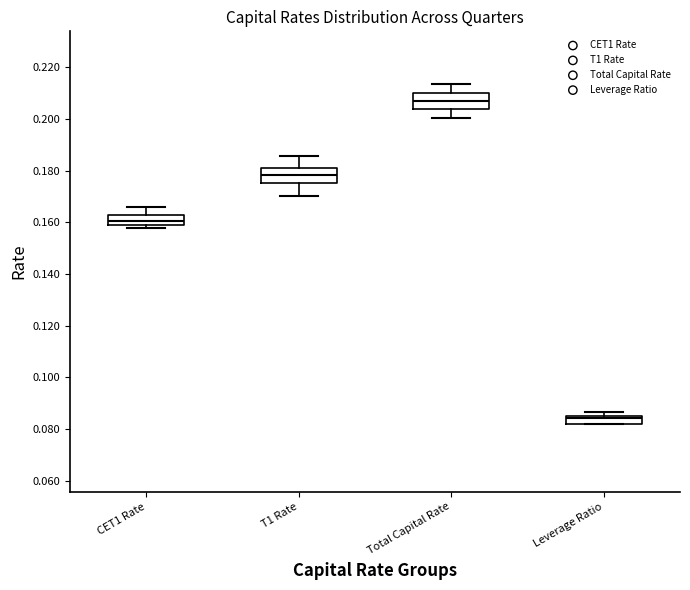

Which box's median line is the highest?

Total Capital Rate